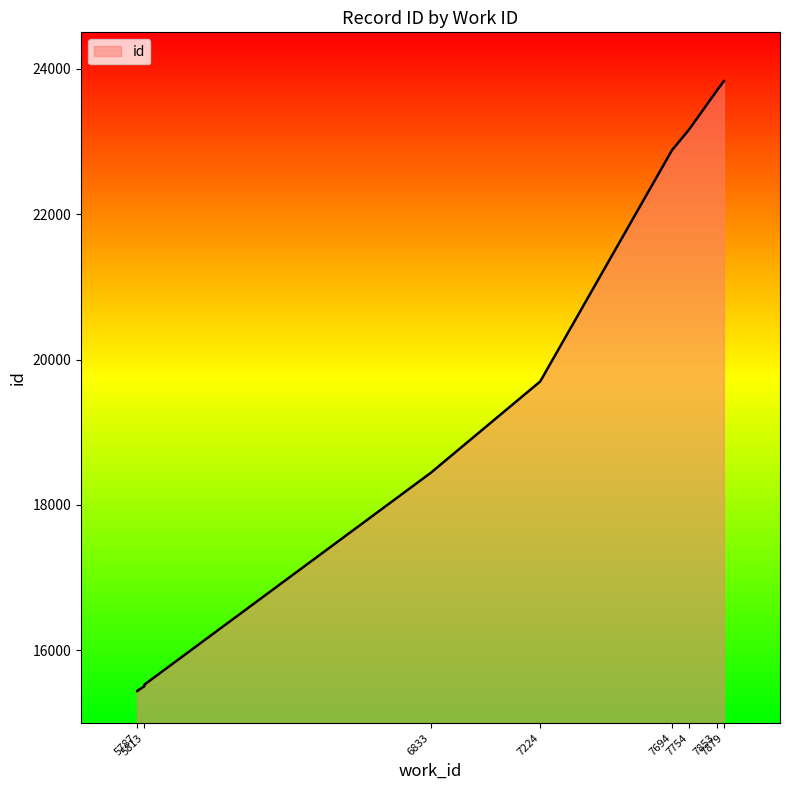

True or false: there are more than 2 points higher than both neighbors.

False